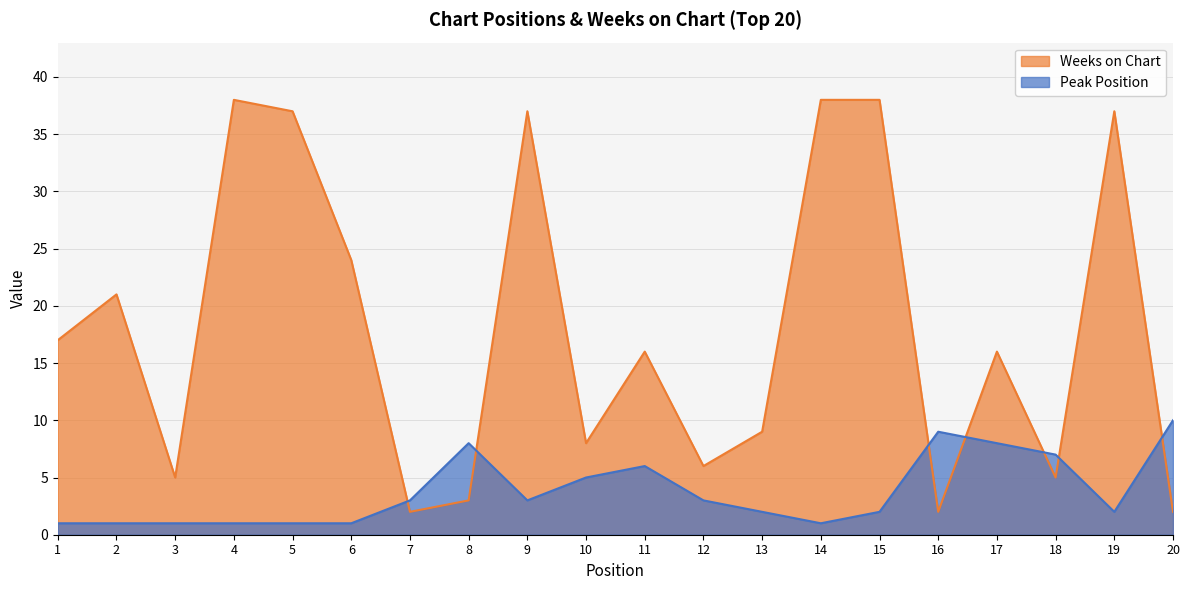

At which label does Weeks on Chart reach its peak?

4